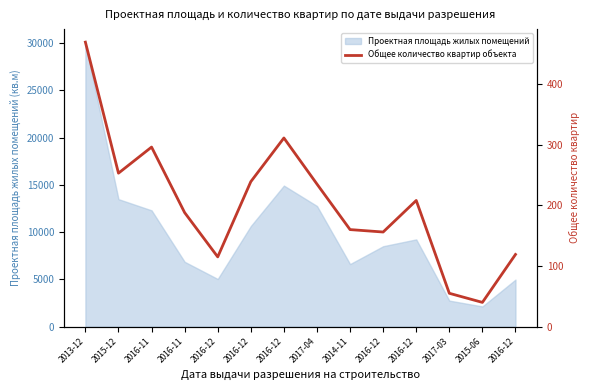

The value at 2016-11 is 296. True or false?

True